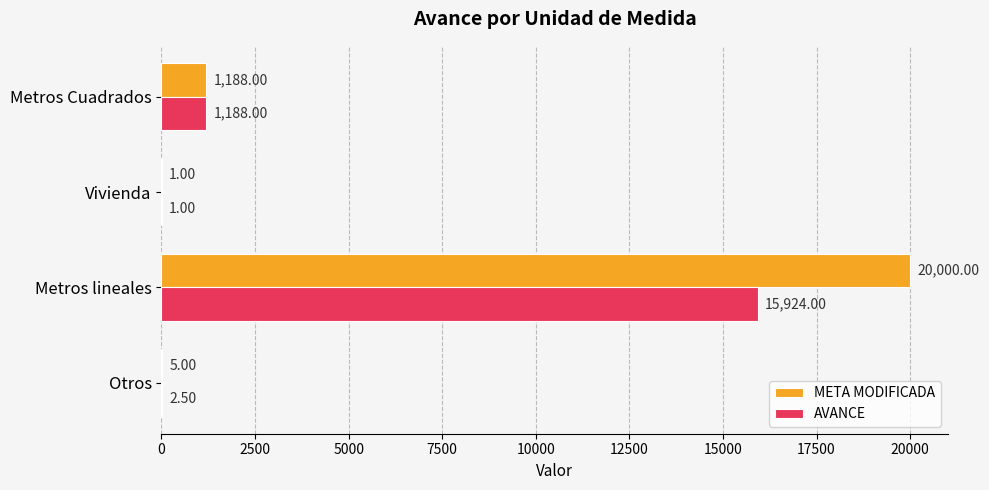

Which series has the largest total across all categories?

META MODIFICADA